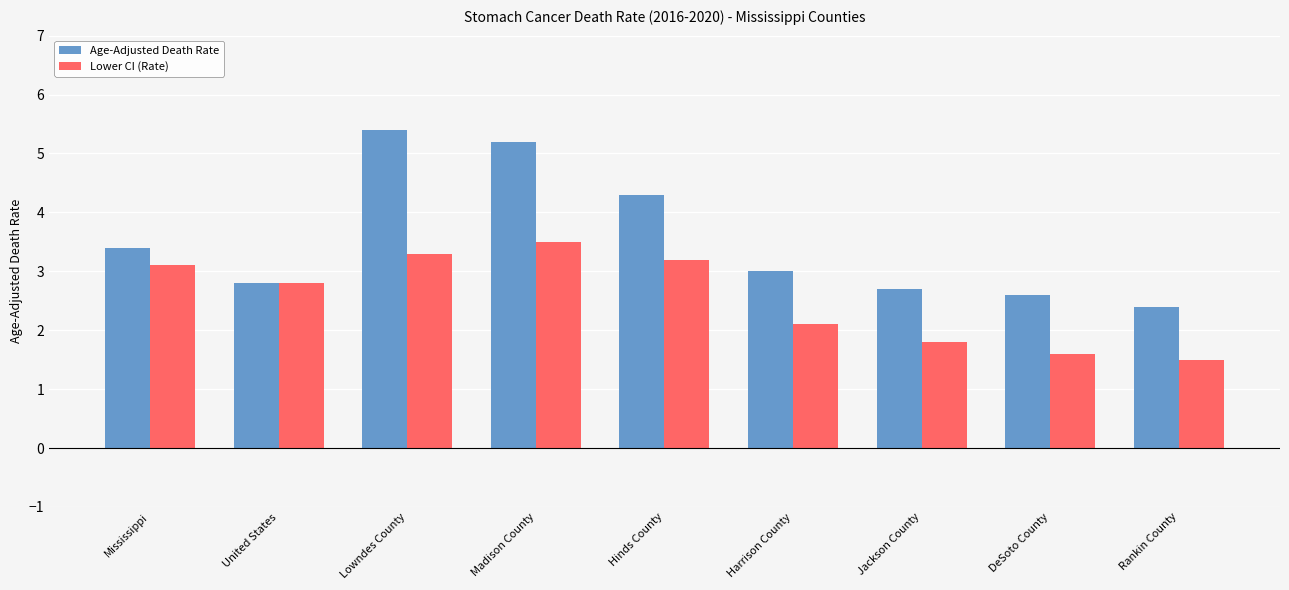

At which category does the chart reach its minimum across all series?

Rankin County